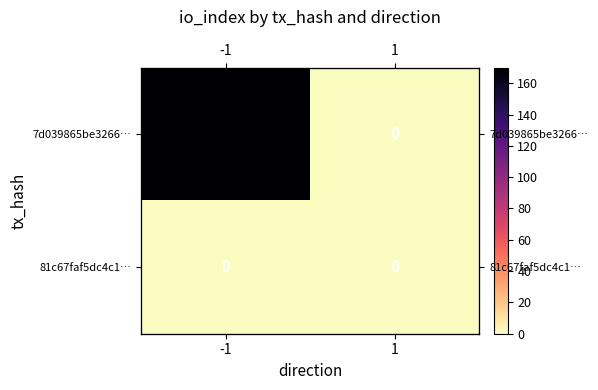

How many 7d039865be3266… values are between 0 and 170?

2